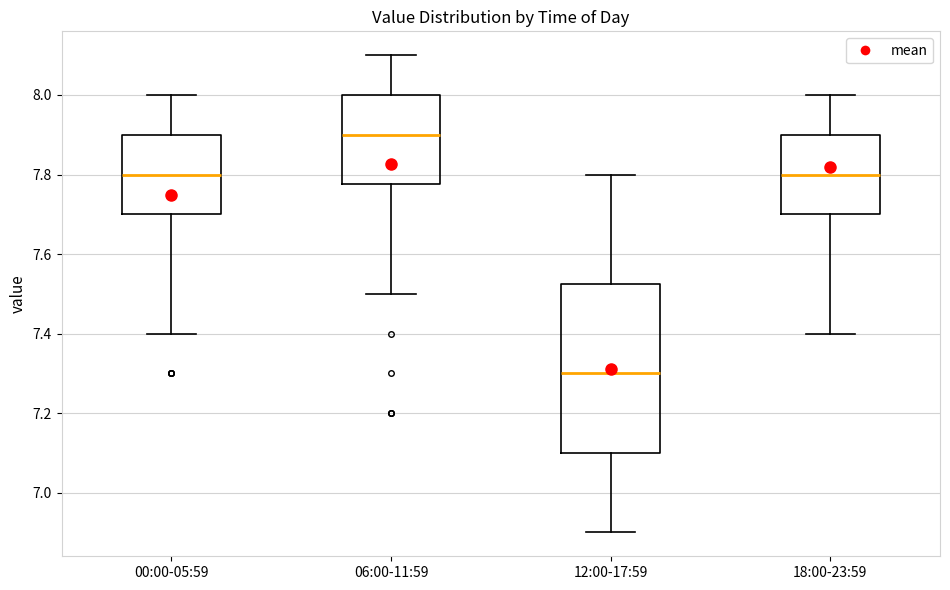

Comparing the boxes themselves (not the whiskers), which one is the tallest?

12:00-17:59